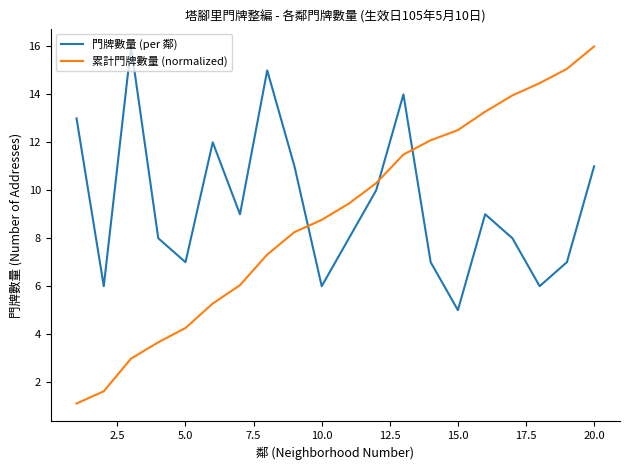

Which series has the widest spread of values?

累計門牌數量 (normalized)